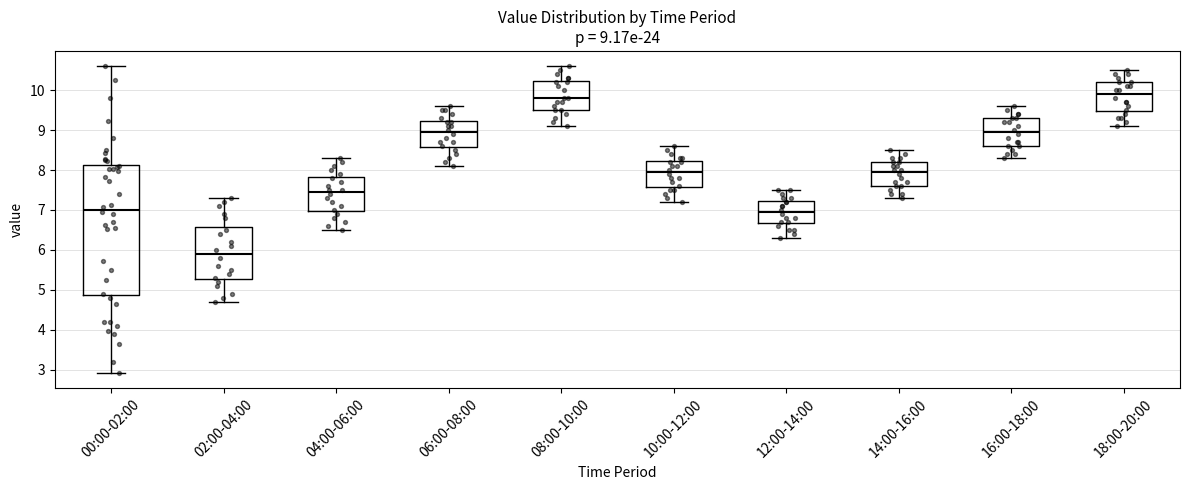

Comparing the boxes themselves (not the whiskers), which one is the tallest?

00:00-02:00